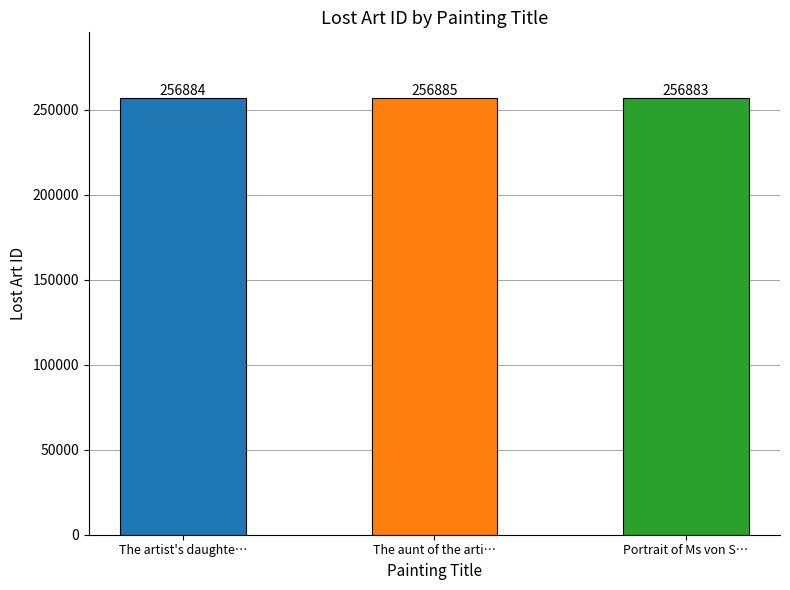

What is the smallest value displayed?

256883